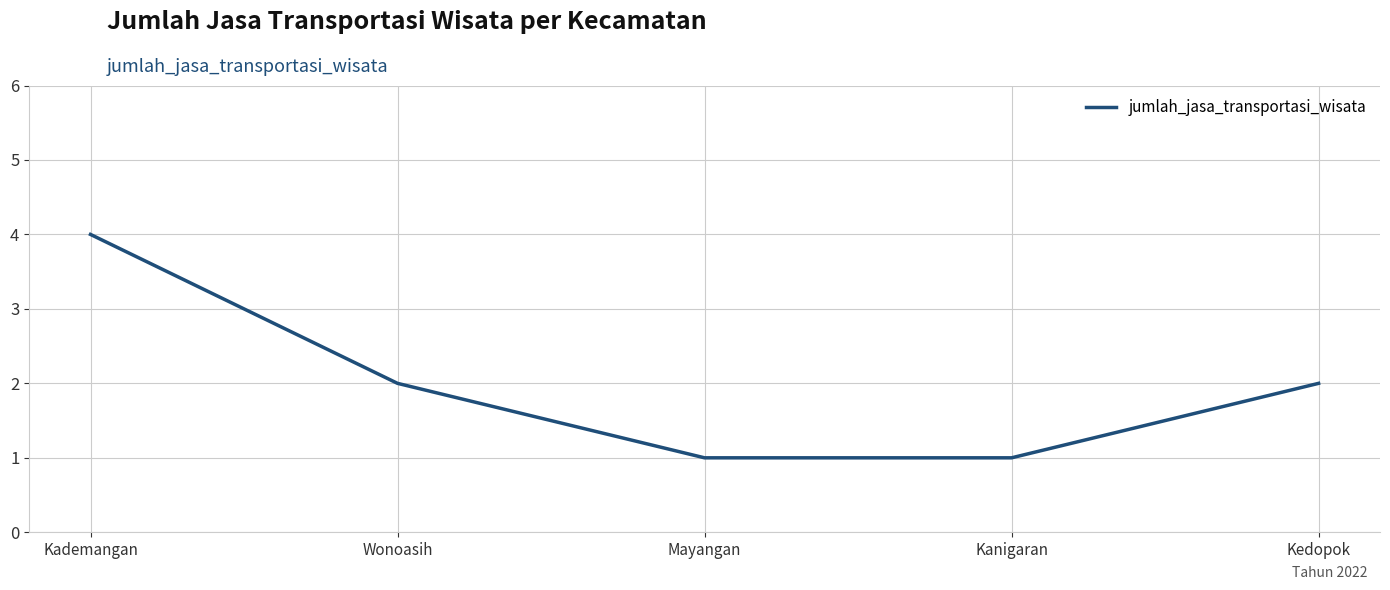

How many lines are shown in the chart?

1